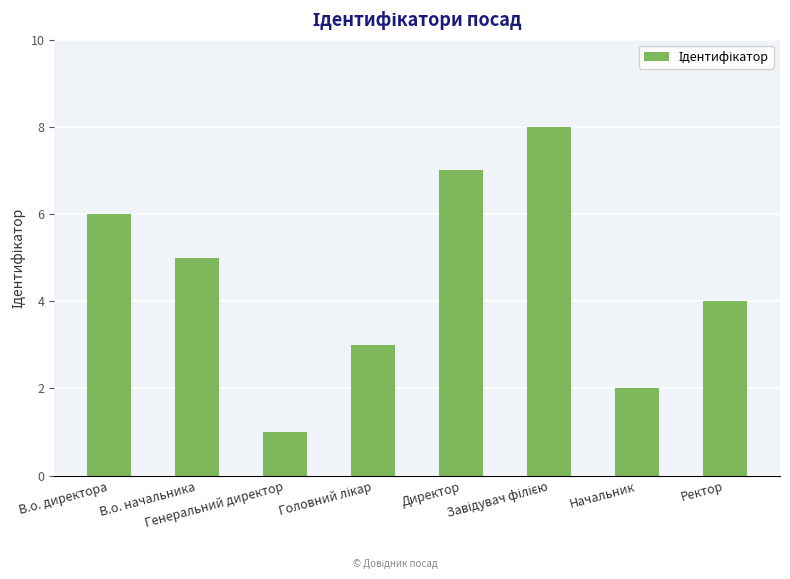

What is the approximate value at Директор?

7